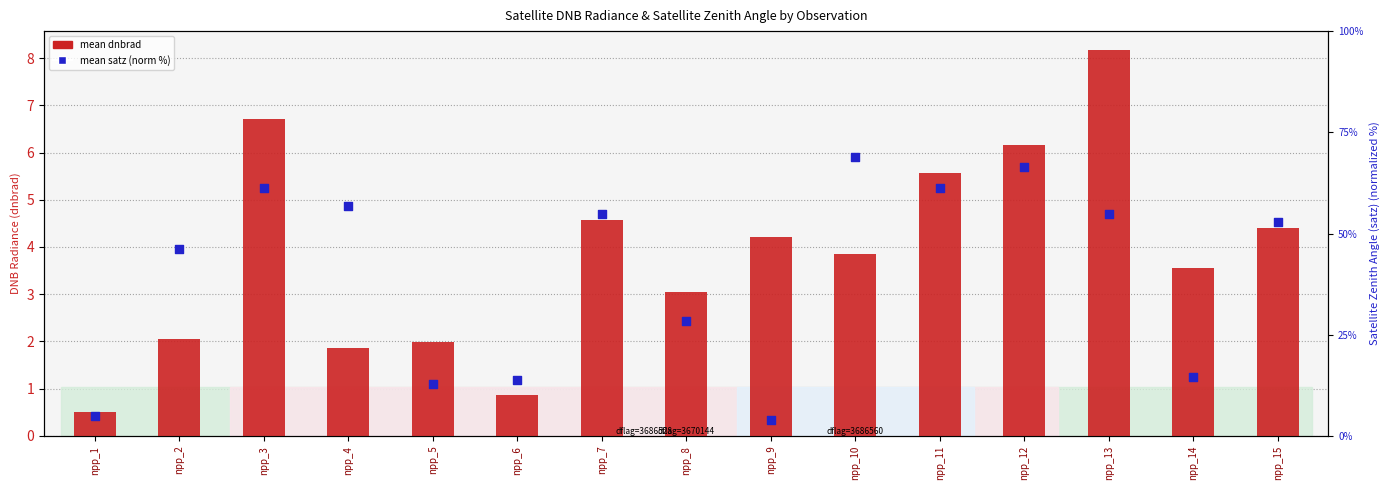

At how many categories does at least one series exceed 28?

10